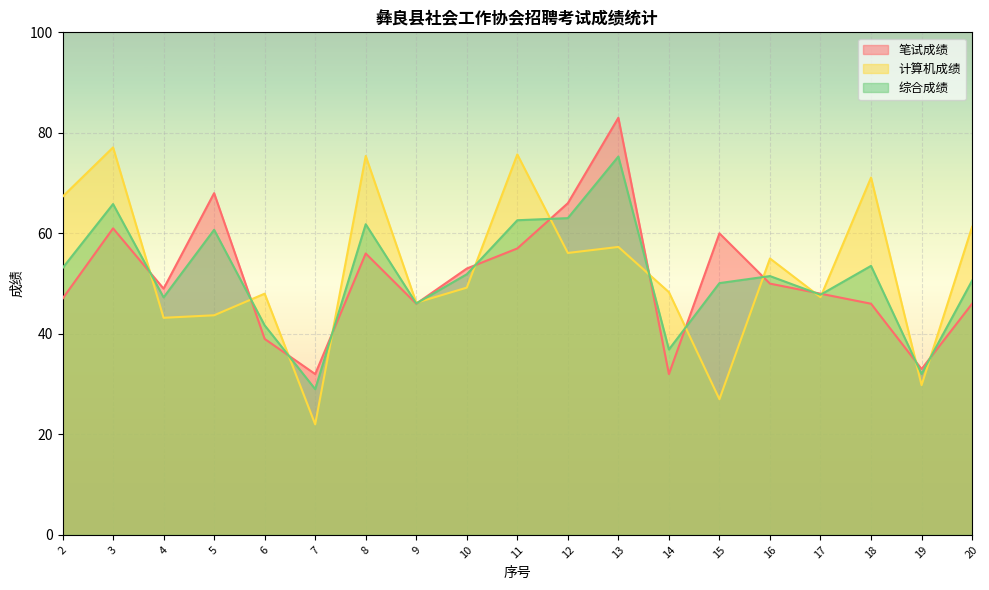

Is it true that 计算机成绩 equals 48.0 at 6?

True